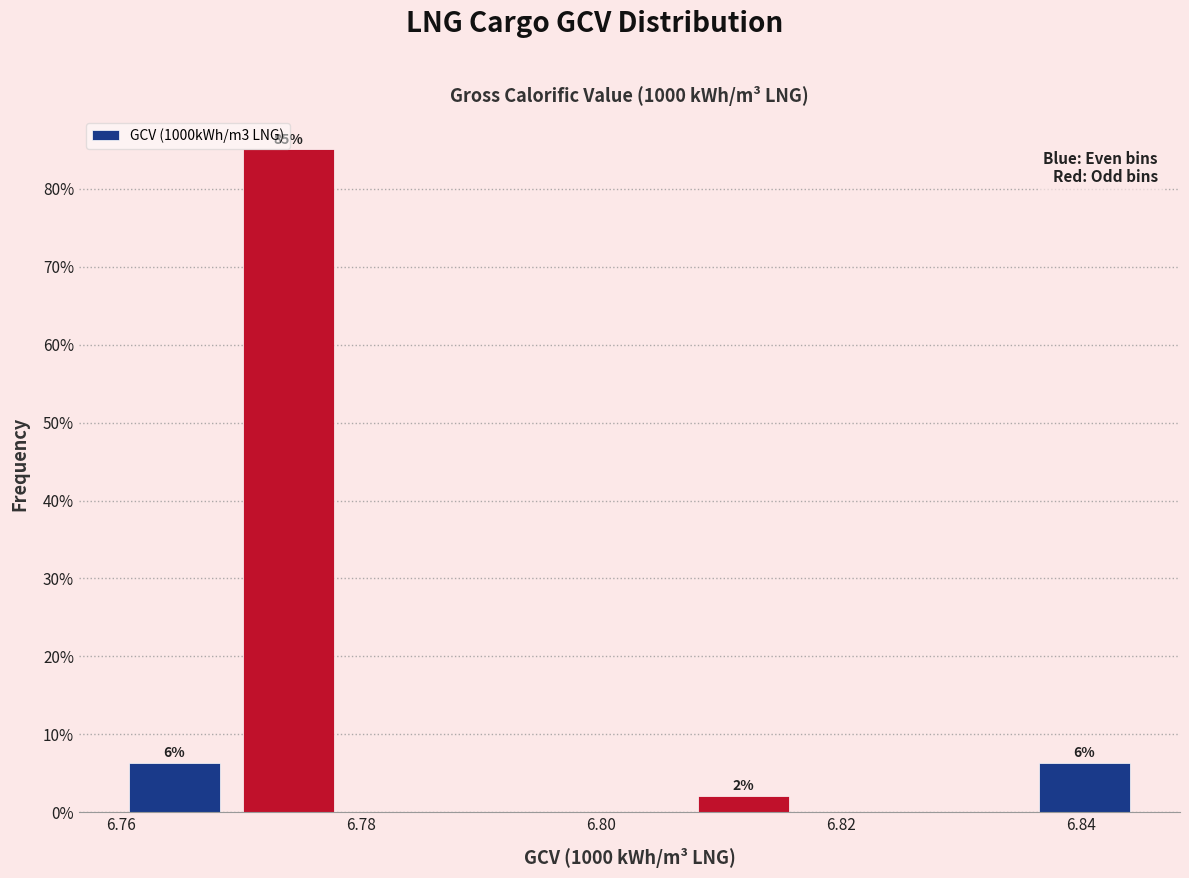

Over which range of the x-axis is the bar tallest?

6.770 to 6.778